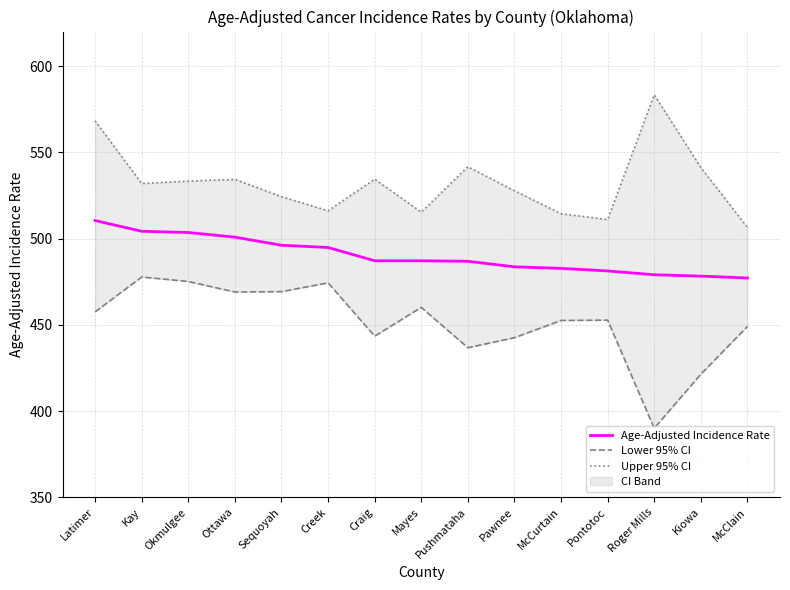

Reading left to right, transcribe all the data shown in this chart.

Age-Adjusted Incidence Rate: 510.4	504.2	503.5	500.8	496.1	494.8	487.1	487.1	486.8	483.6	482.7	481.2	479.0	478.2	477.1
Lower 95% CI: 457.5	477.7	475.1	469.0	469.2	474.3	443.4	460.1	436.7	442.5	452.5	452.7	390.0	421.3	449.0
Upper 95% CI: 568.2	531.9	533.3	534.3	524.3	516.1	534.4	515.3	541.6	527.7	514.4	511.0	583.3	541.2	506.5